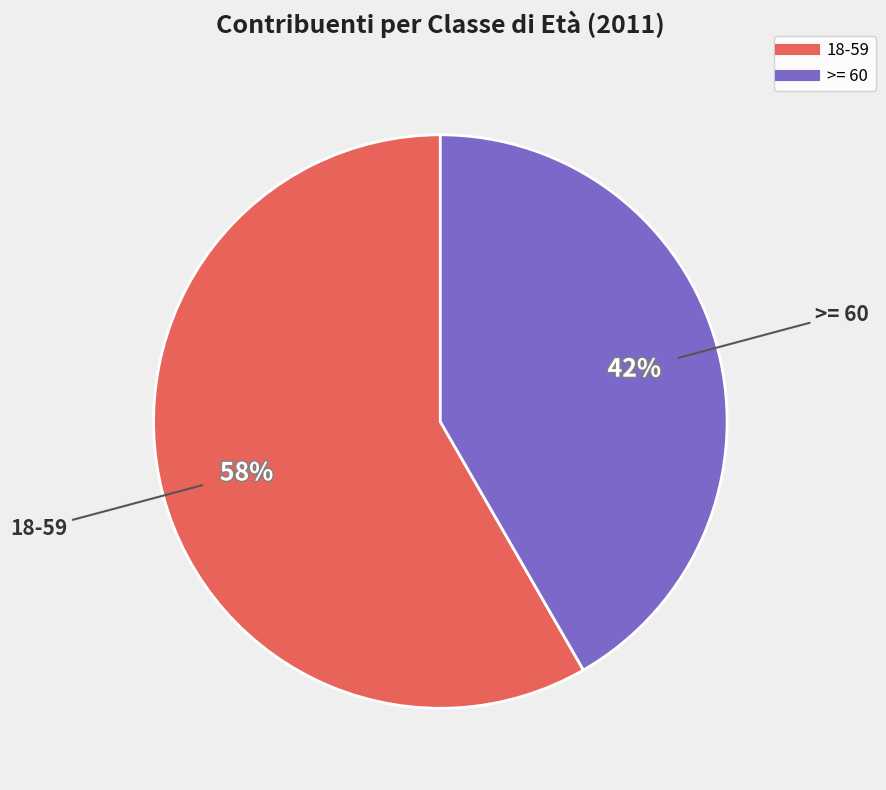

How many segments does this pie chart have?

2